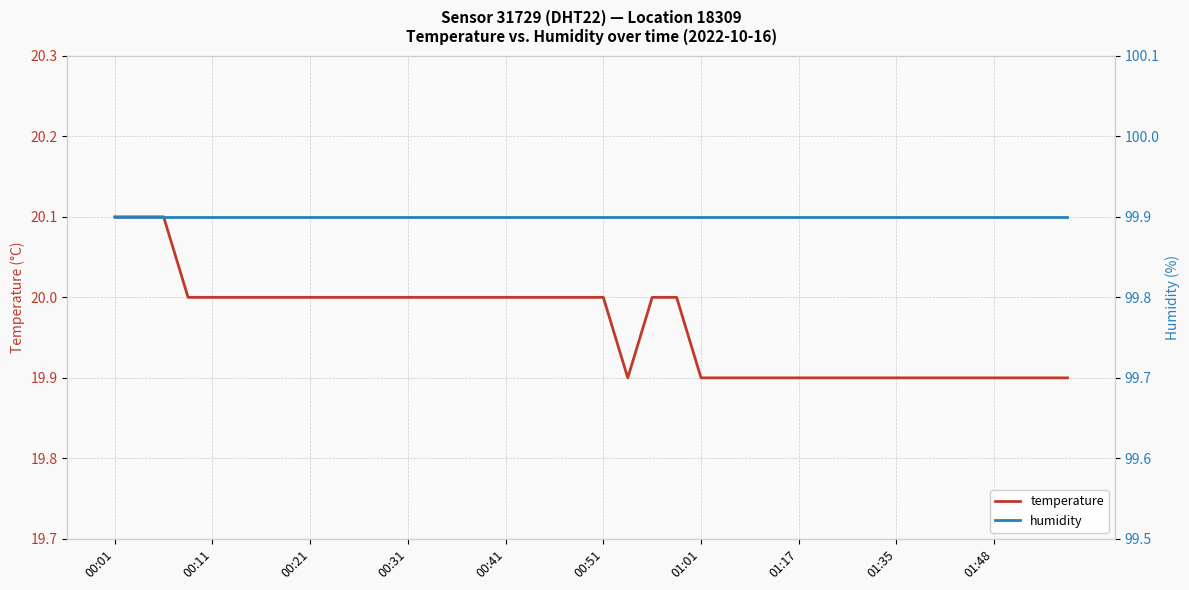

How many lines are shown in the chart?

2